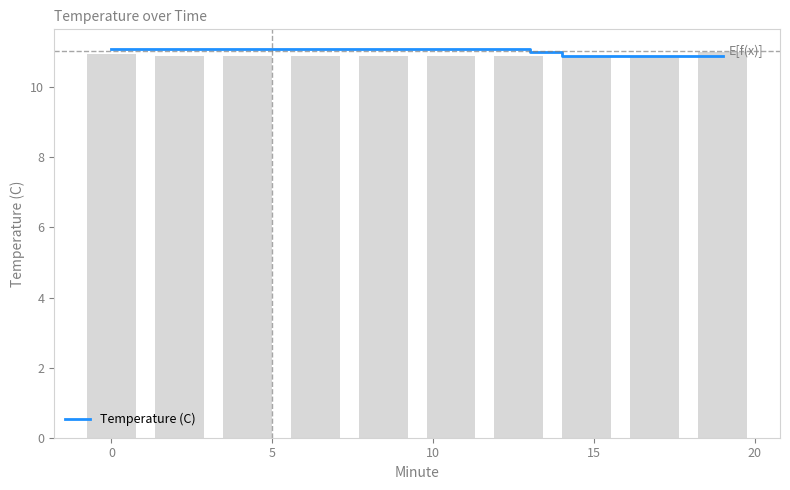

True or false: Temperature (C) has a value of 17.4 at 5.

False